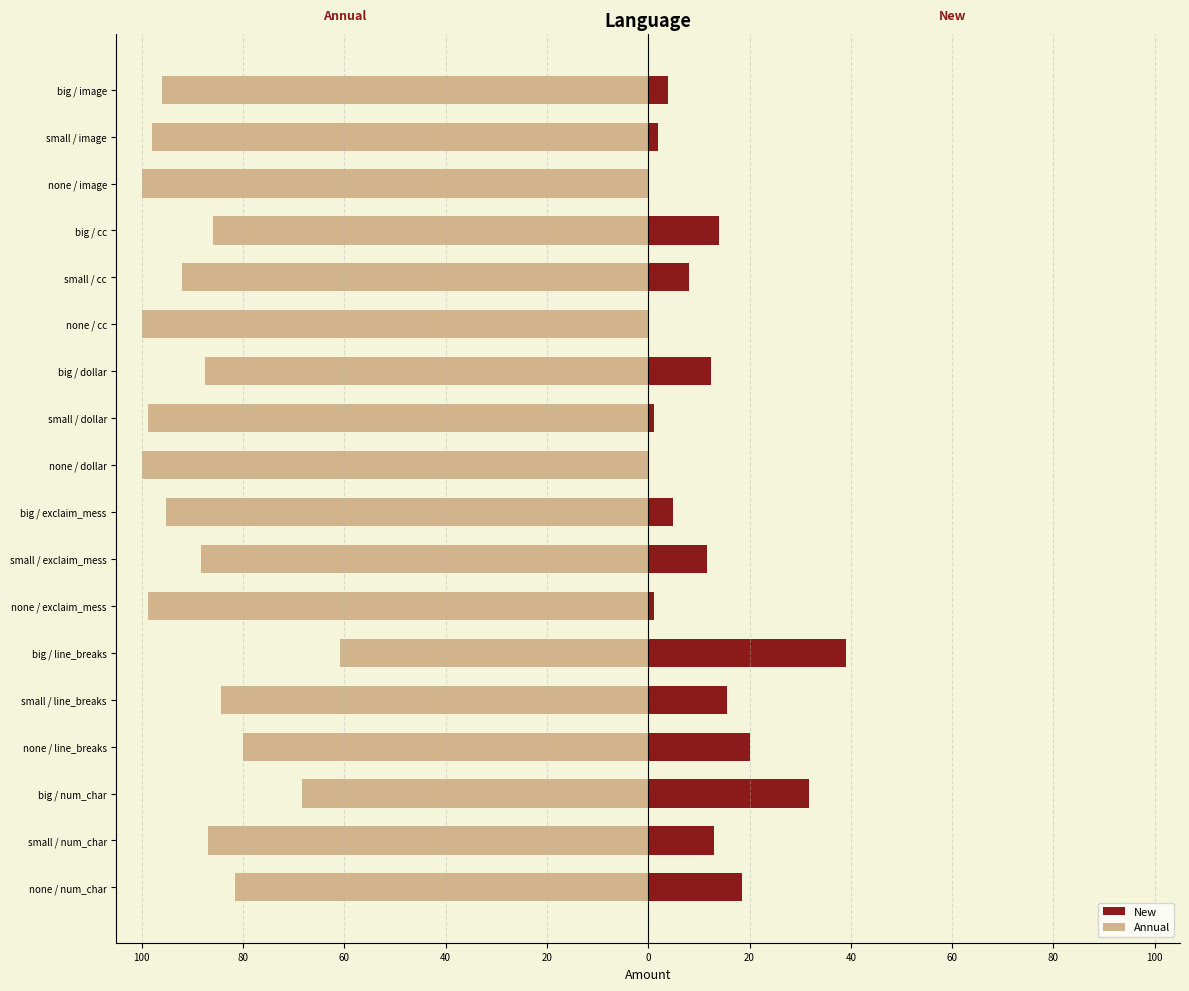

What is the difference between the maximum and minimum values in the New series?

39.1